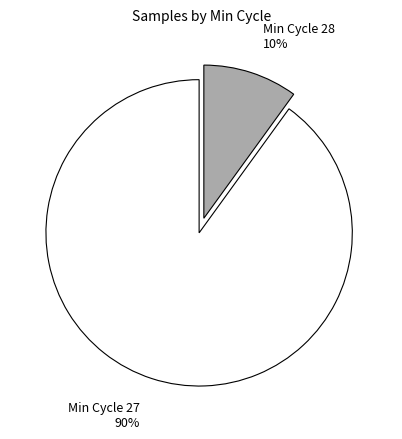

Is there any slice that represents more than half of the pie?

Yes